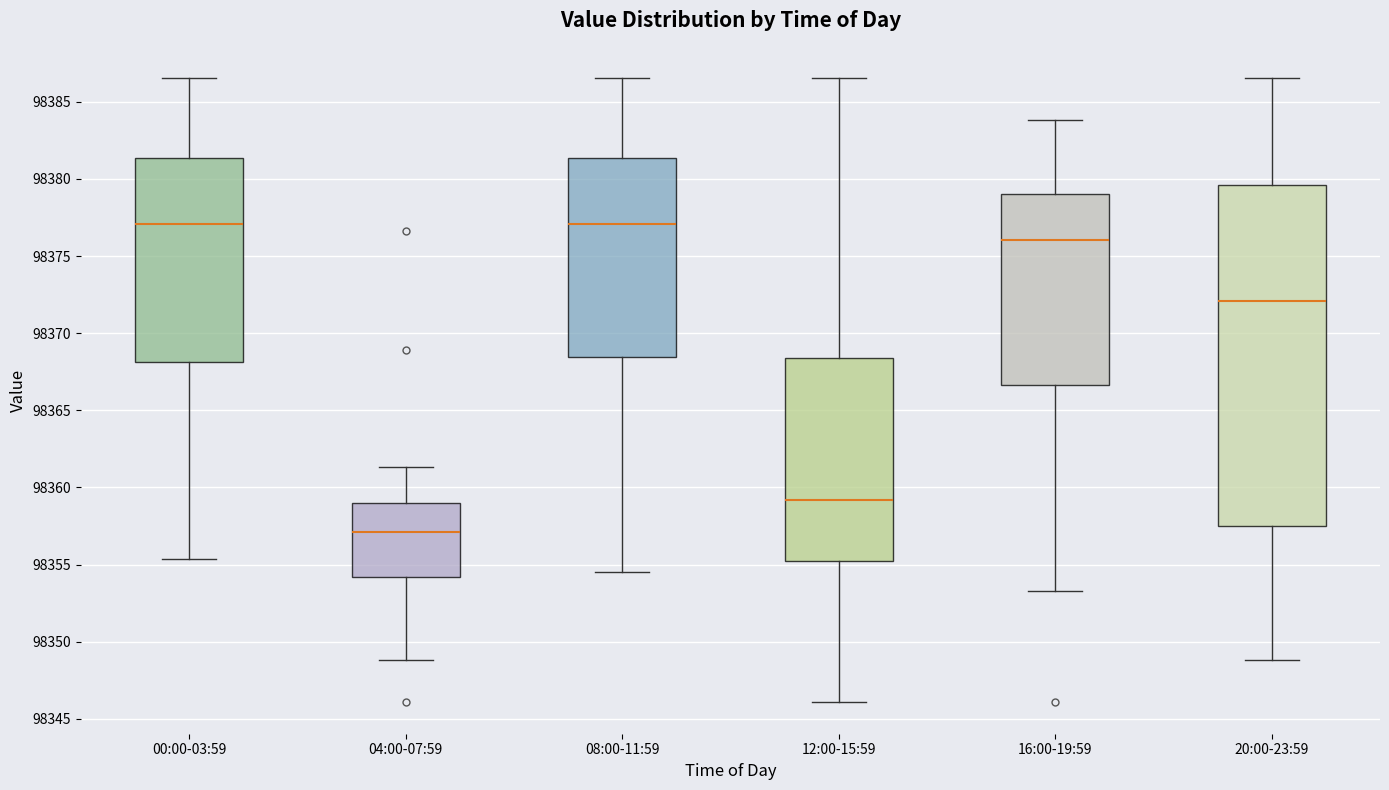

Reading left to right, transcribe this box plot: for each box, give where its median line is, the range the box spans, and where its two whiskers end, as read against the y-axis. The values are not printed on the chart, so give them approximately, as read against the axis.

00:00-03:59: median 98377.0, box 98368.0 to 98381.5, whiskers 98355.5 to 98386.5
04:00-07:59: median 98357.0, box 98354.0 to 98359.0, whiskers 98349.0 to 98361.5
08:00-11:59: median 98377.0, box 98368.5 to 98381.5, whiskers 98354.5 to 98386.5
12:00-15:59: median 98359.0, box 98355.0 to 98368.5, whiskers 98346.0 to 98386.5
16:00-19:59: median 98376.0, box 98366.5 to 98379.0, whiskers 98353.5 to 98384.0
20:00-23:59: median 98372.0, box 98357.5 to 98379.5, whiskers 98349.0 to 98386.5